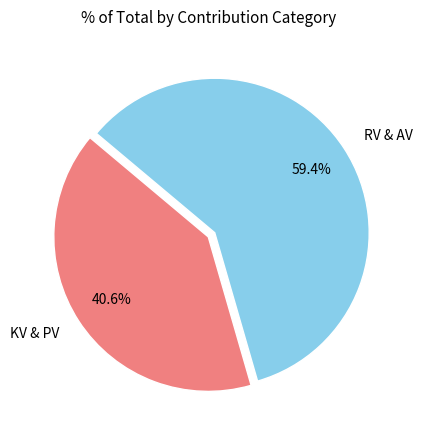

How many segments does this pie chart have?

2